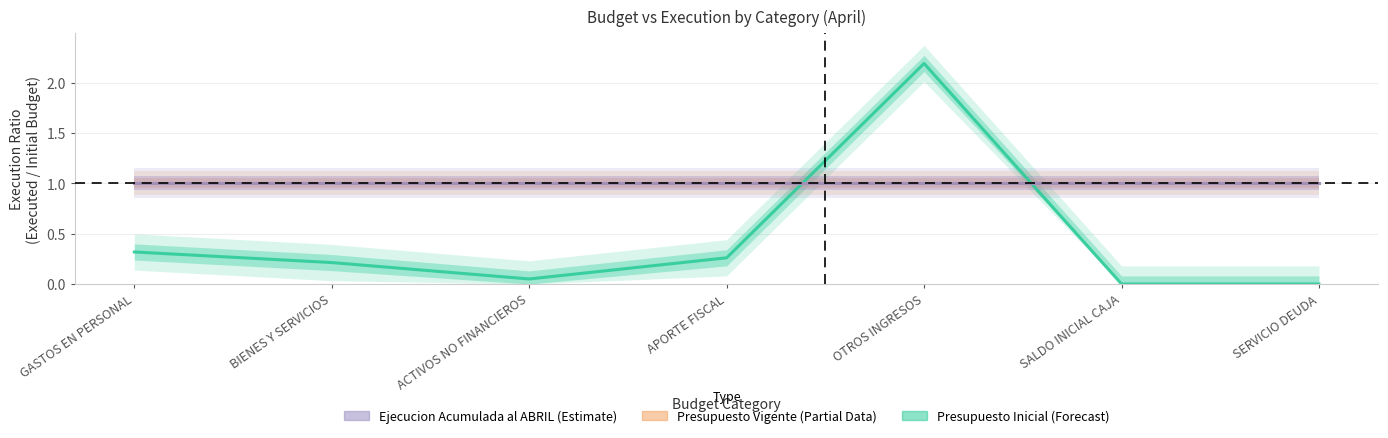

What is the label of the 2nd point from the right?

SALDO INICIAL CAJA